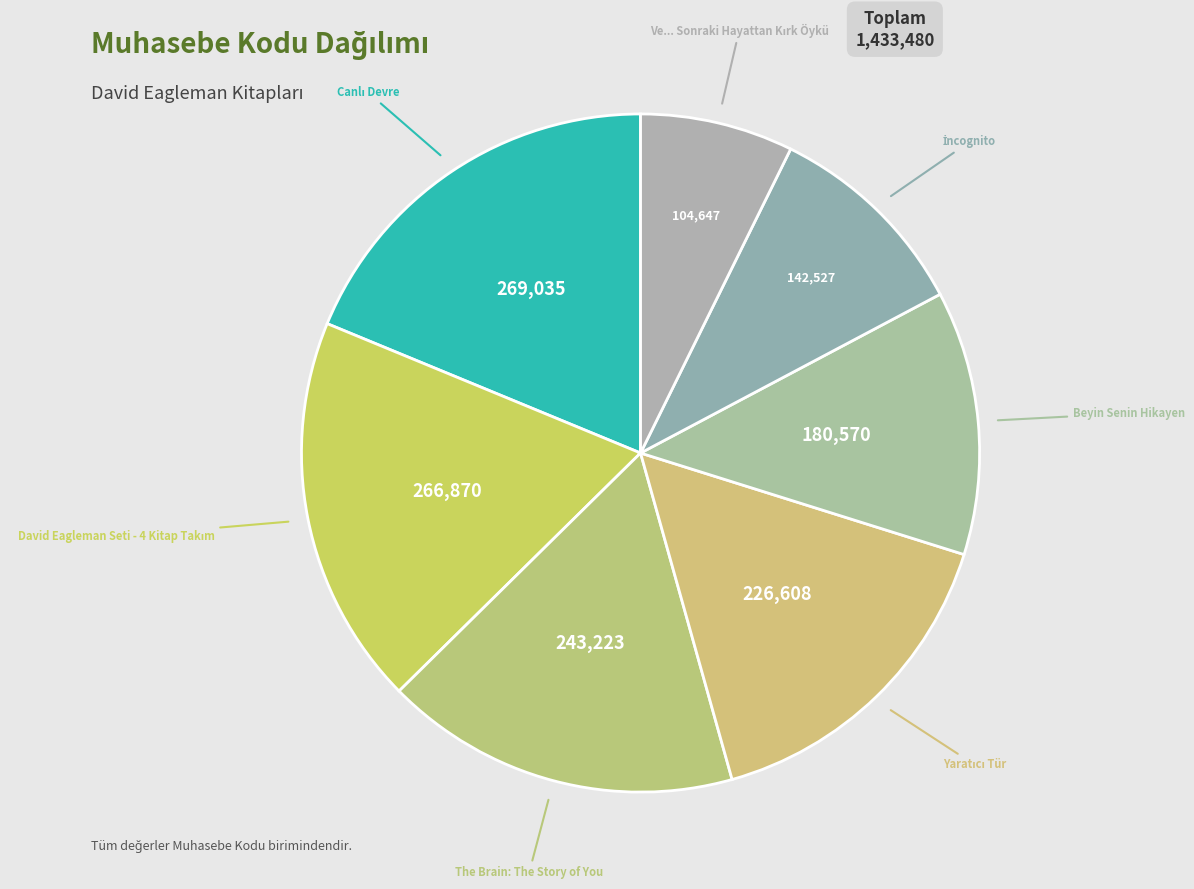

Does any single category account for the majority?

No